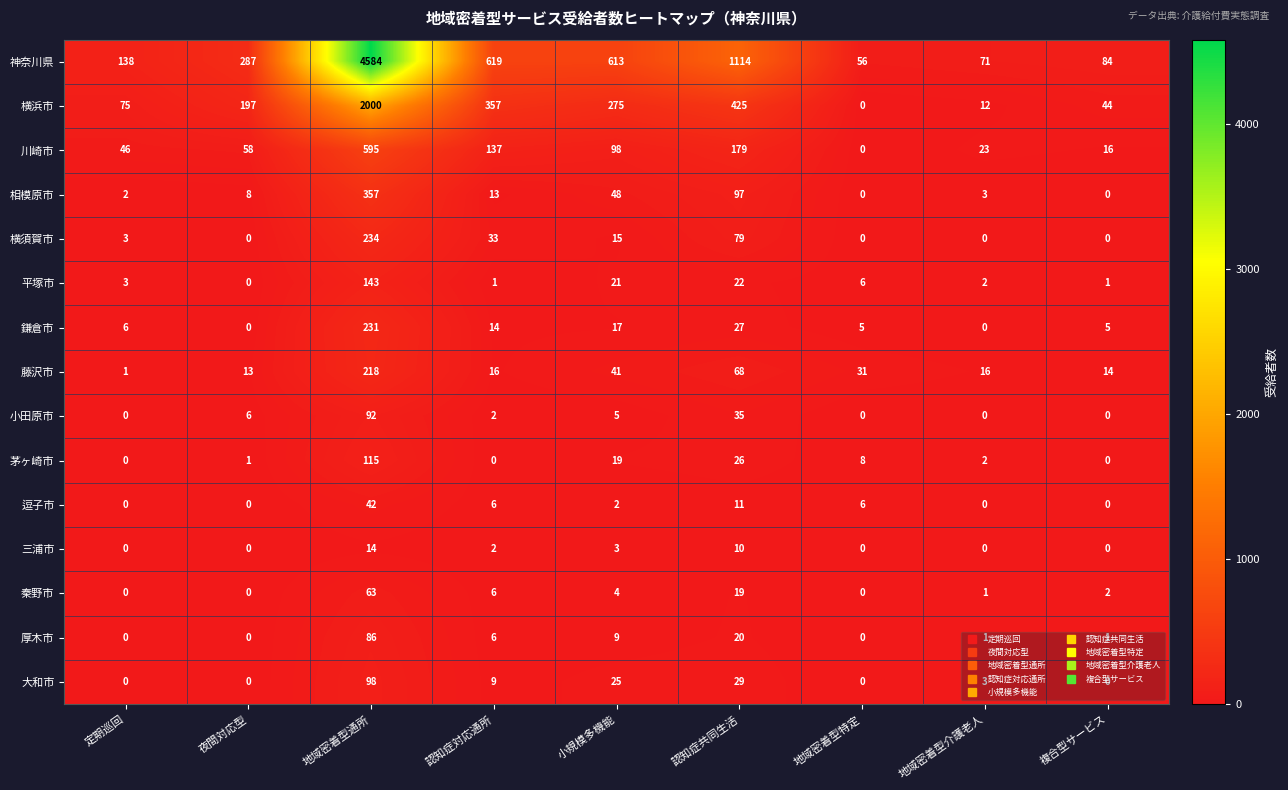

How many values in the 川崎市 series are below 58?

4